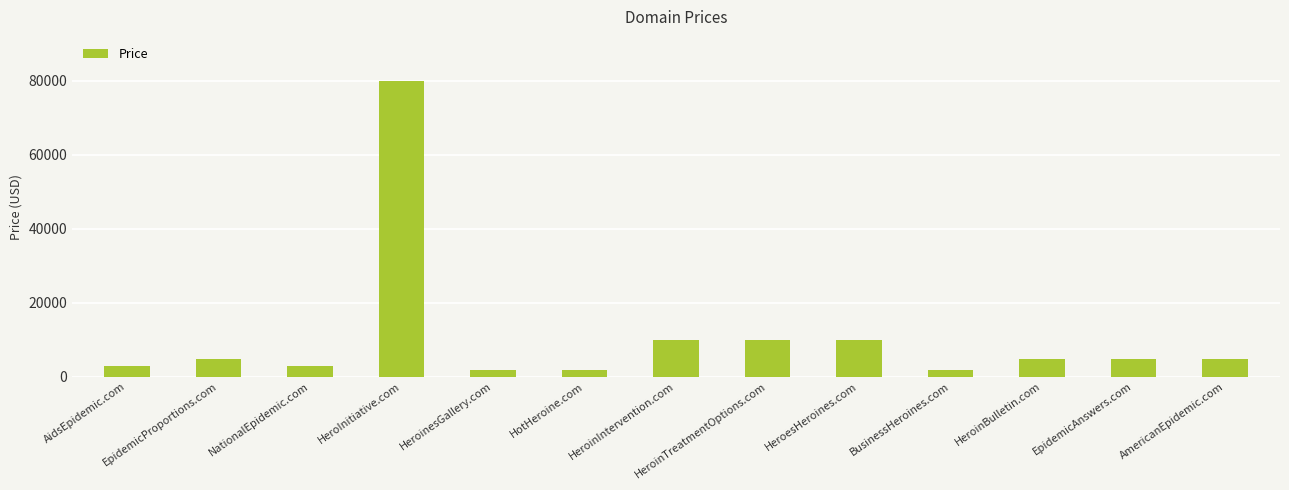

How many bars are there in total?

13